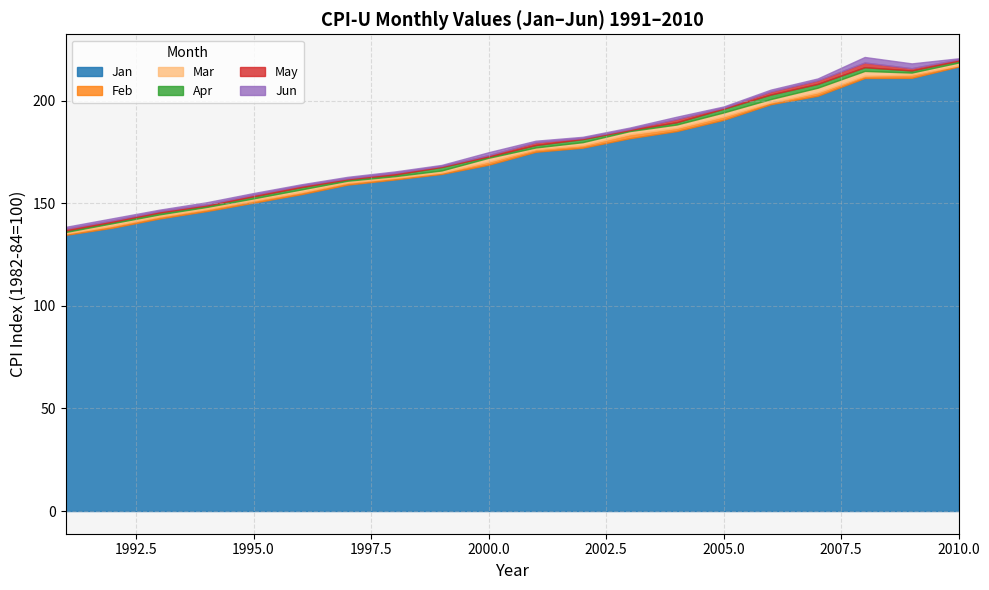

How many lines are shown in the chart?

6